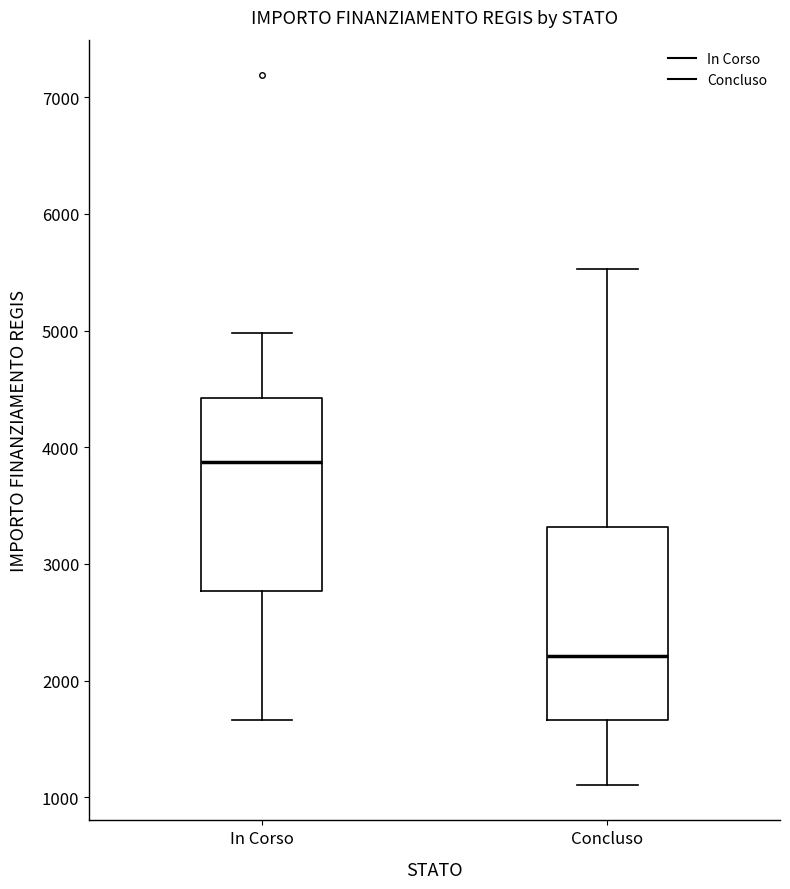

Where does the lower whisker of the box for In Corso end on the y-axis? The values are not printed on the chart, so give them approximately, as read against the axis.

1700